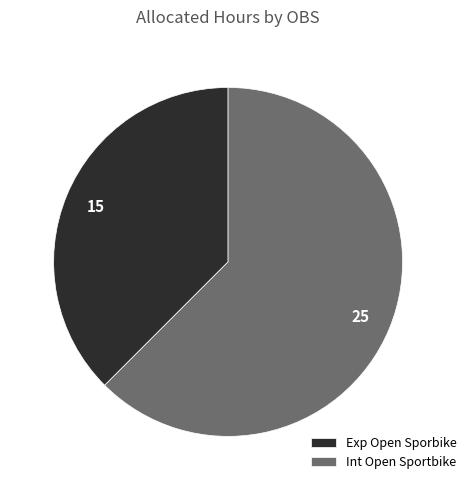

Approximately how many times larger is the value at Exp Open Sporbike compared to Int Open Sportbike?

0.6